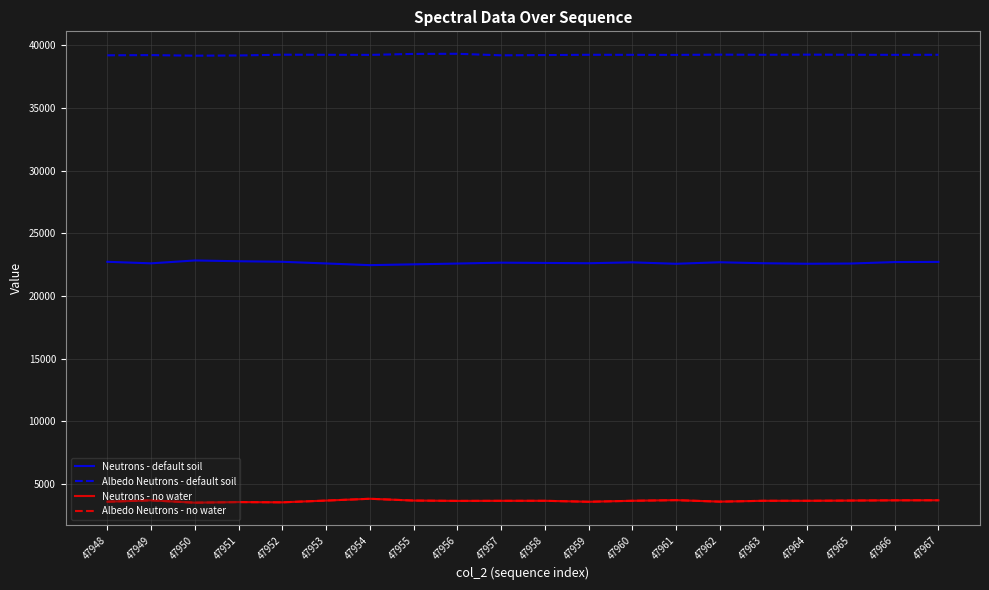

True or false: Albedo Neutrons - no water and Albedo Neutrons - default soil cross at least once.

False